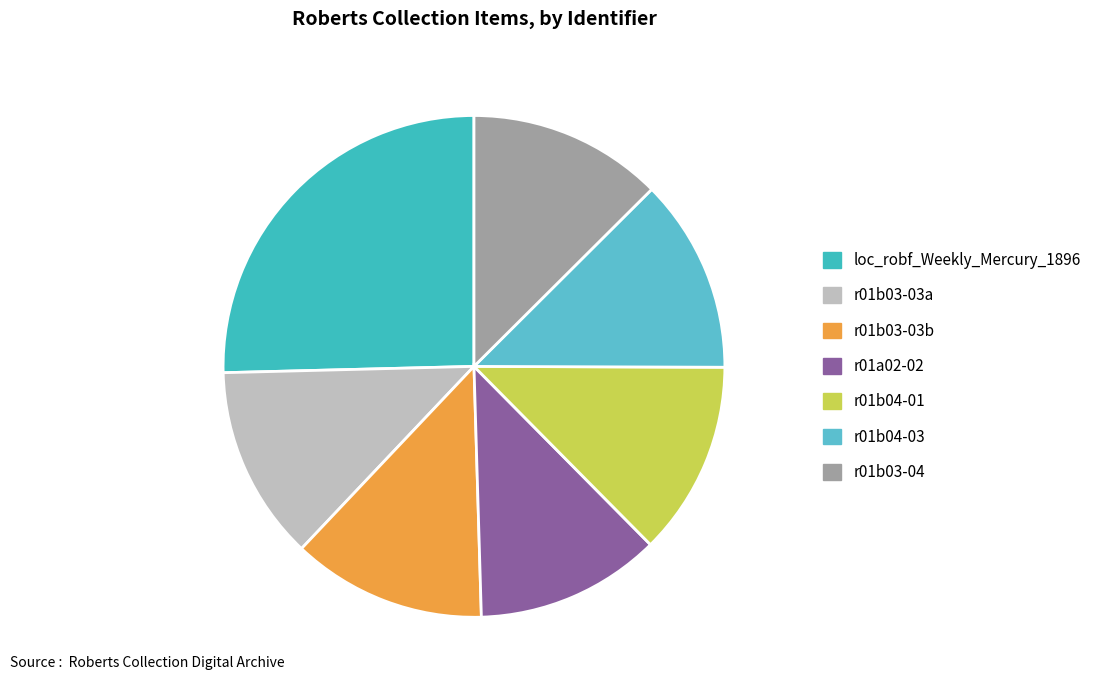

To the nearest percent, what is the difference between the r01b03-03a and r01a02-02 slice percentages?

1%